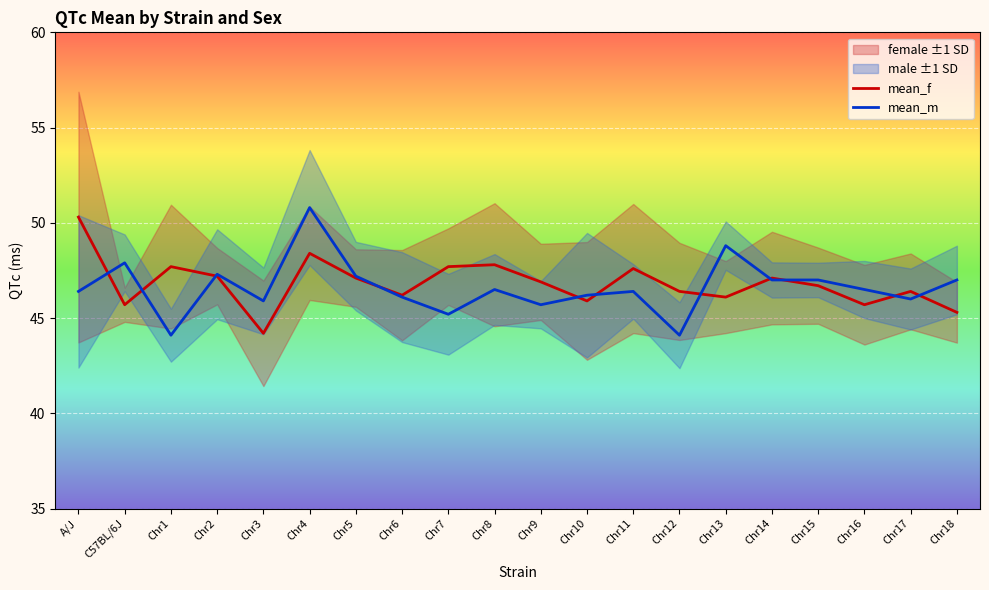

What is the value of the mean_f point at the 7th from the left?

47.1